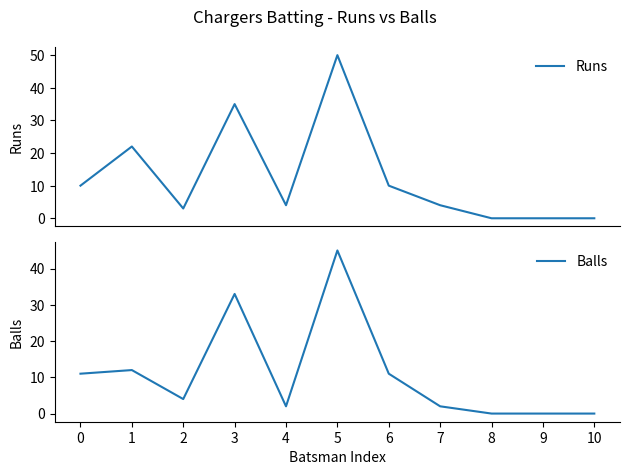

In Runs, how many points are lower than both neighbors (excluding endpoints)?

2